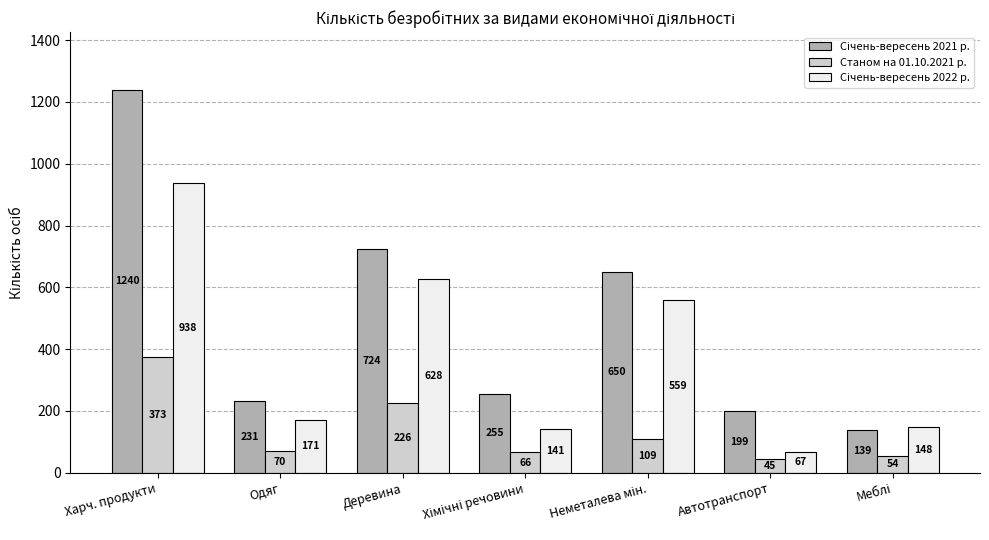

How many bars are there in each group?

3